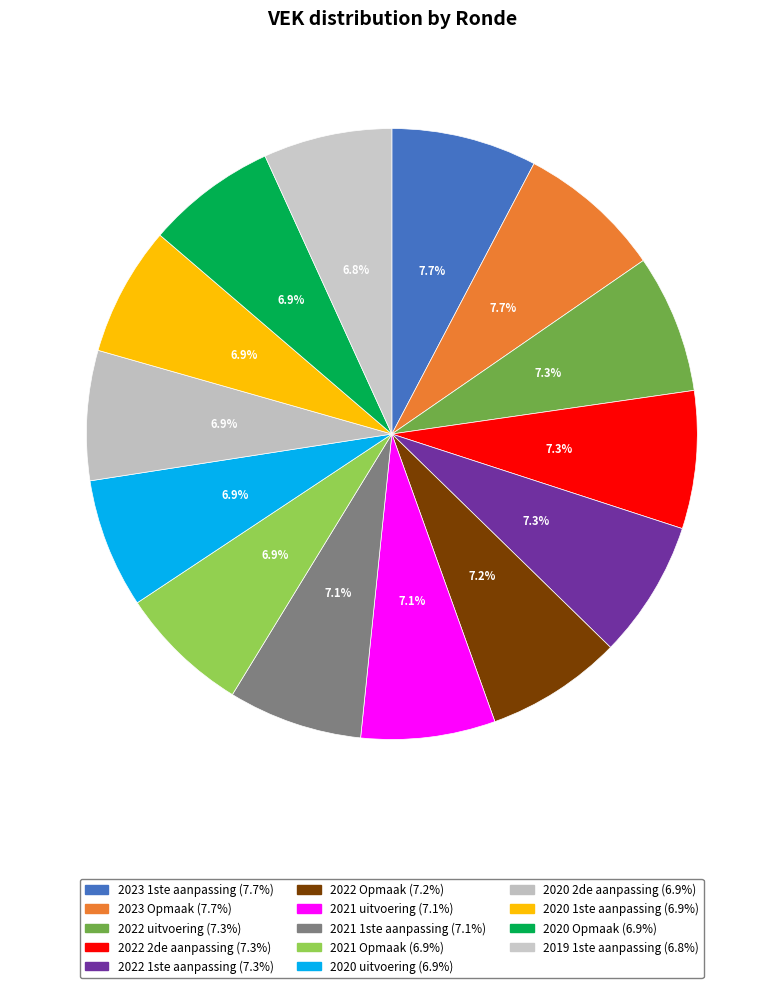

How many slices are in this pie chart?

14